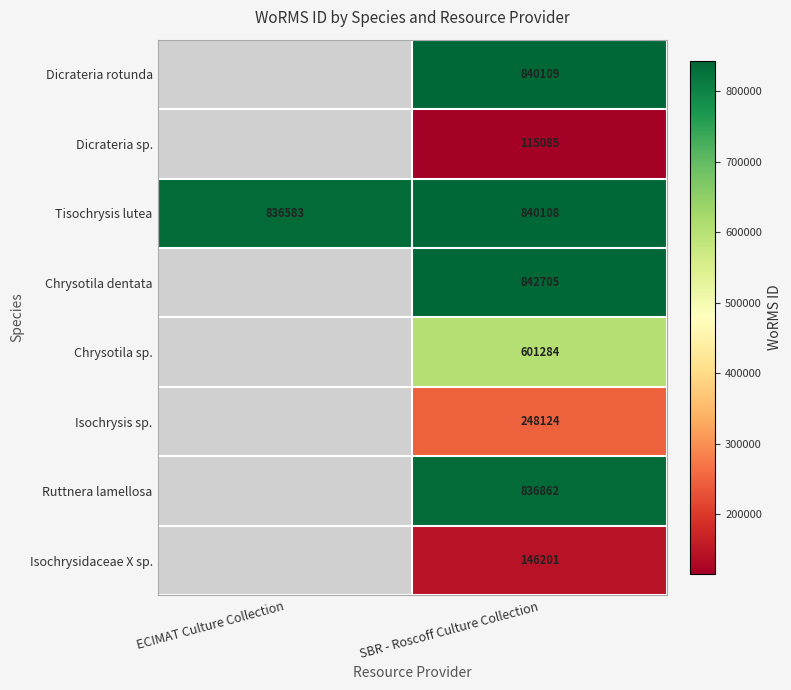

Rank the series at SBR - Roscoff Culture Collection from highest to lowest value.

Chrysotila dentata, Dicrateria rotunda, Tisochrysis lutea, Ruttnera lamellosa, Chrysotila sp., Isochrysis sp., Isochrysidaceae X sp., Dicrateria sp.